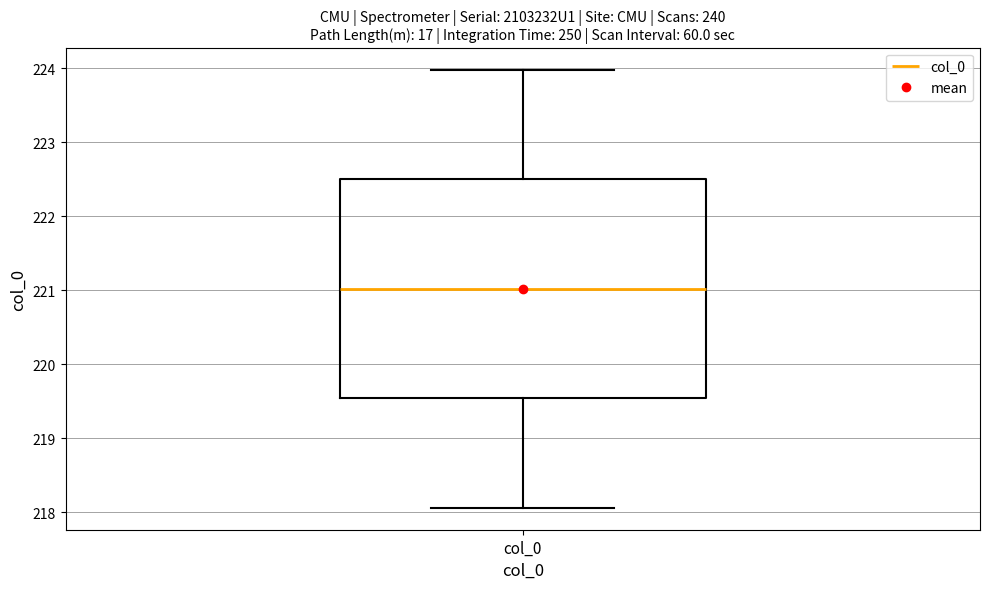

Read this box plot against the y-axis: the position of the median line, the range covered by the box, and the ends of both whiskers. The values are not printed on the chart, so give them approximately, as read against the axis.

median 221.0, box 219.5 to 222.5, whiskers 218.1 to 224.0